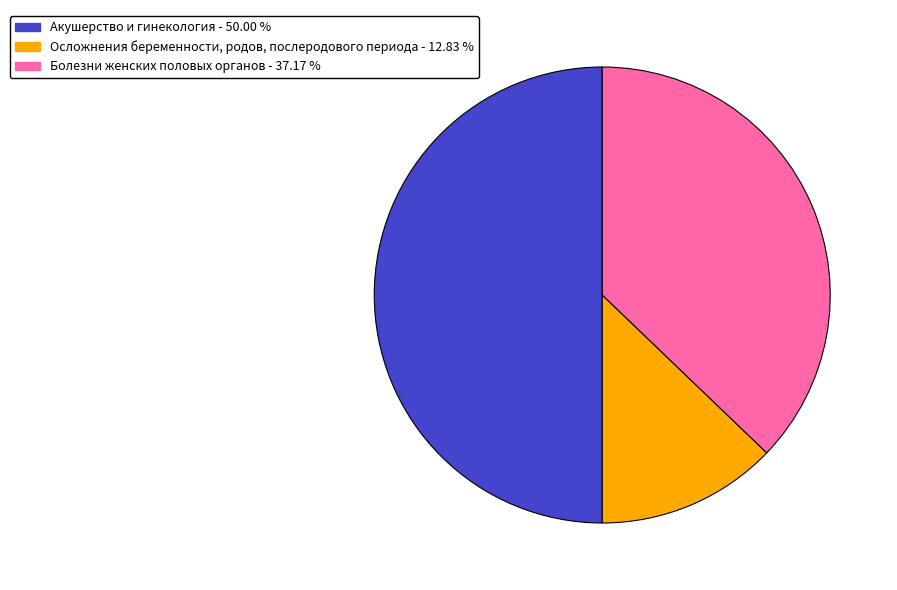

How many segments does this pie chart have?

3